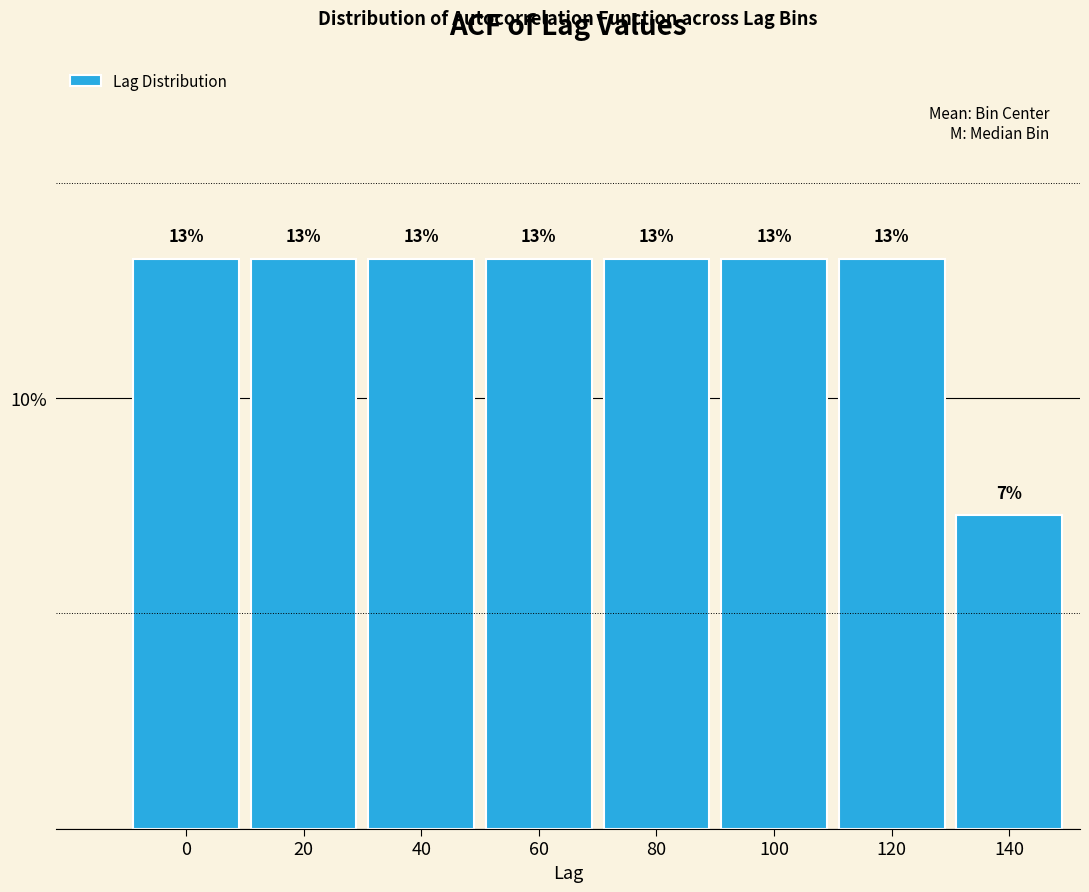

How many bars are there in total?

8